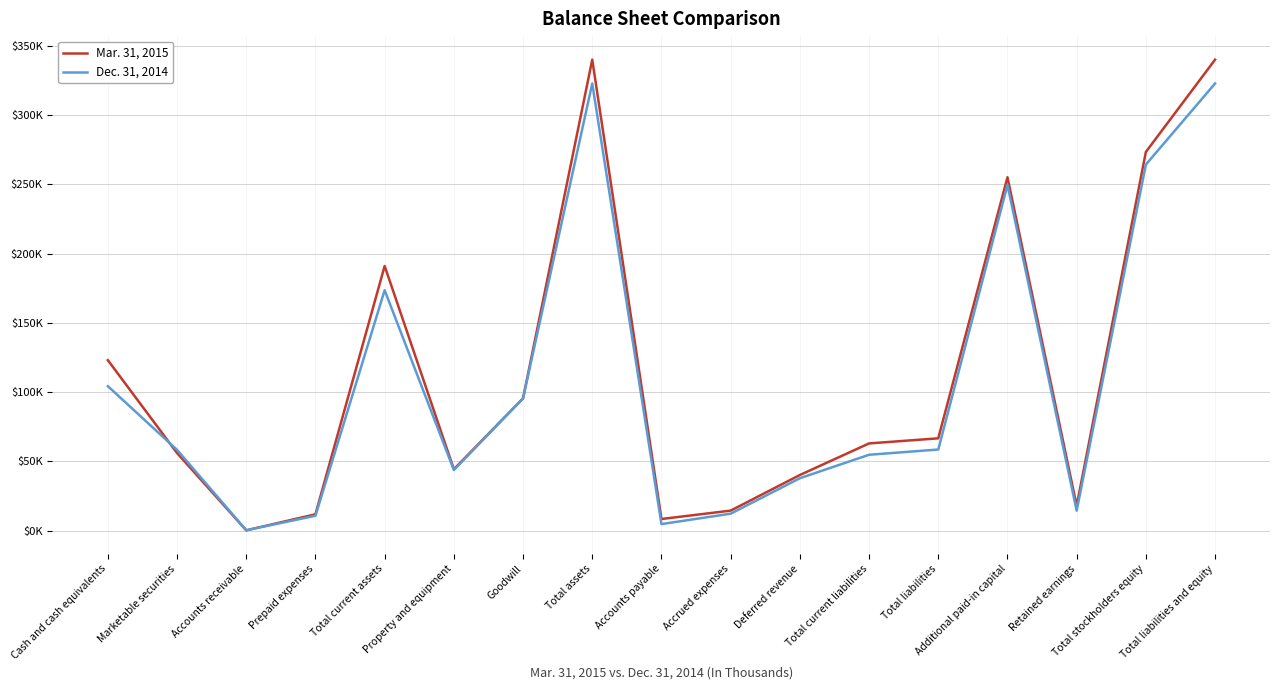

Is the value of Mar. 31, 2015 at Accounts payable greater than the value of Dec. 31, 2014 at Cash and cash equivalents?

No